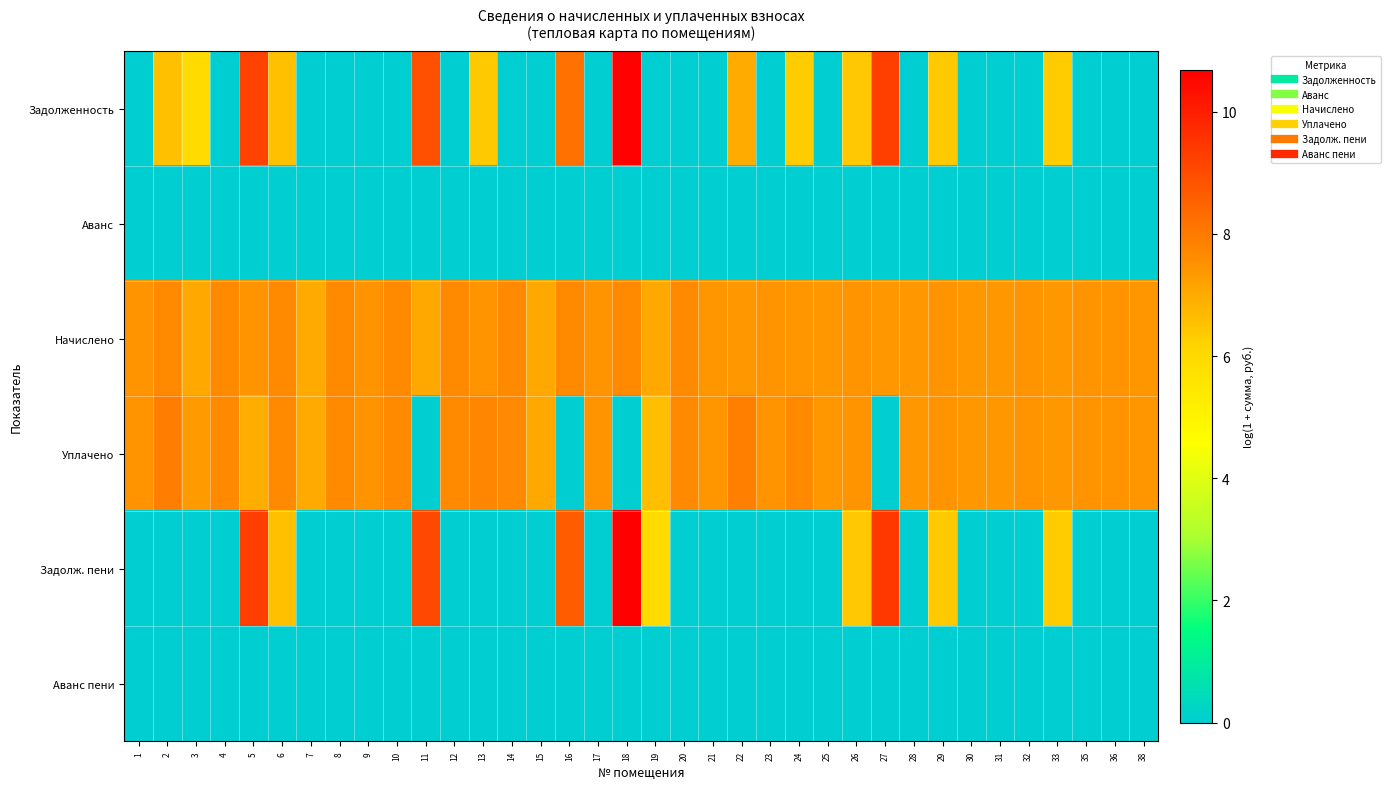

What is the greatest value displayed?

10.7